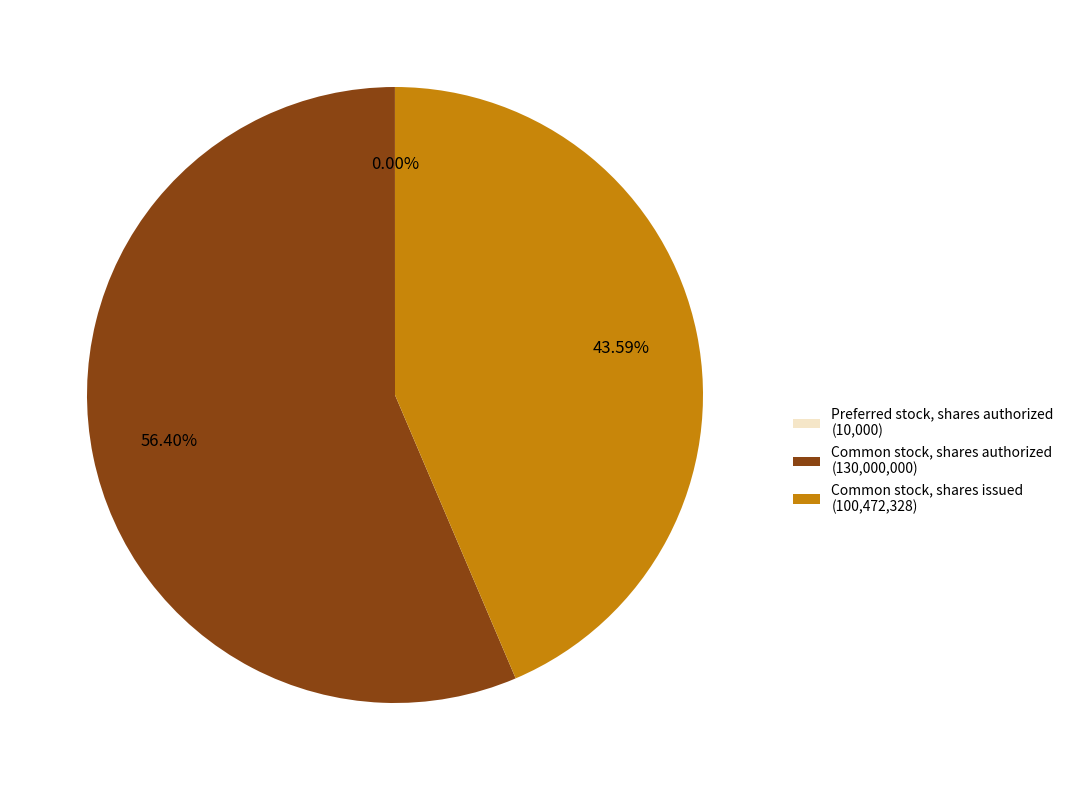

Is there a majority slice in this chart?

Yes